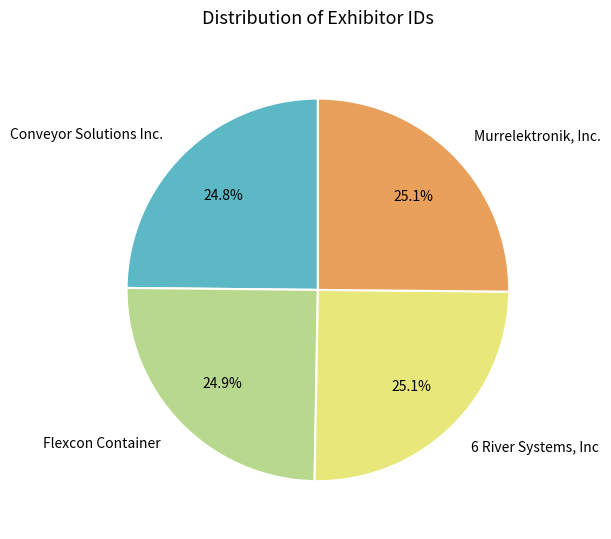

How many slices are in this pie chart?

4